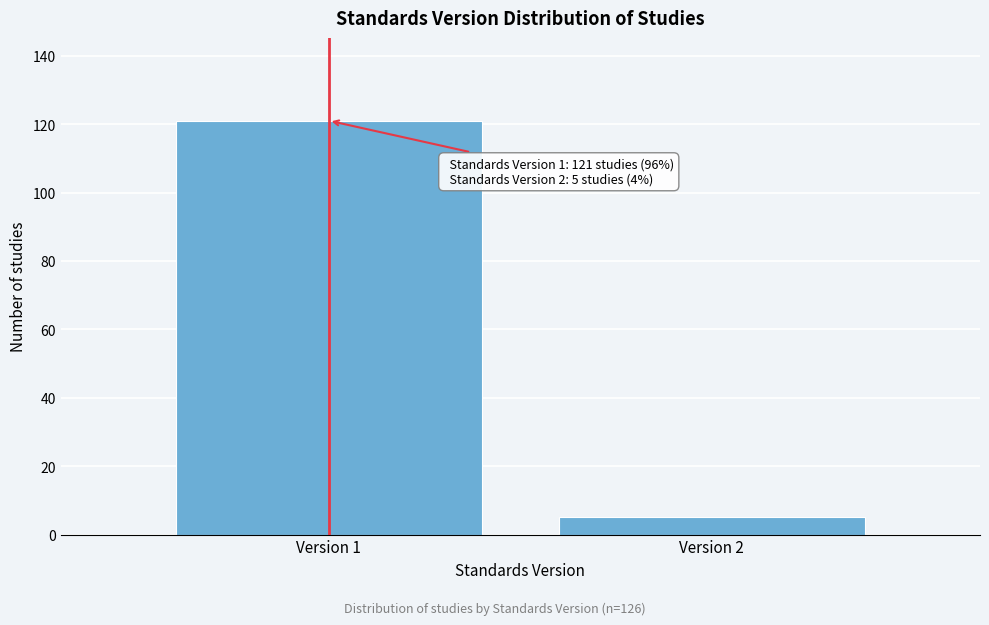

Reading right to left, what are all the values shown in this chart?

5	121